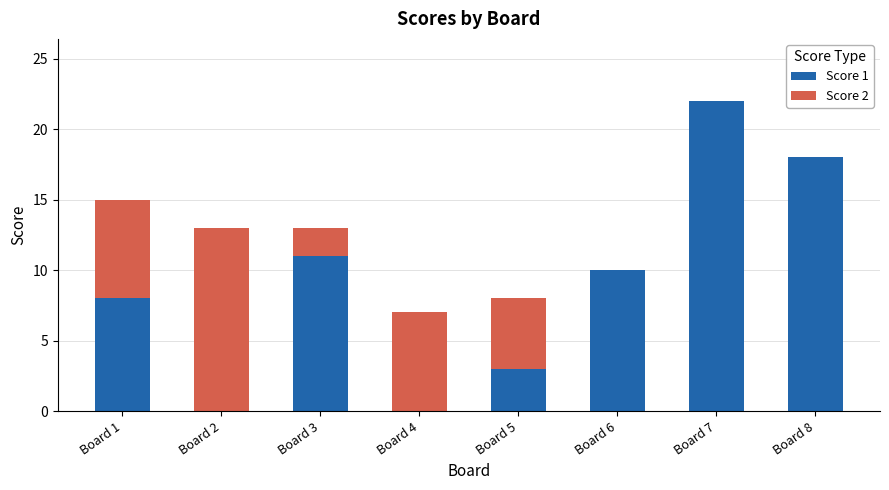

Are the bars grouped side by side (vs. stacked)?

No